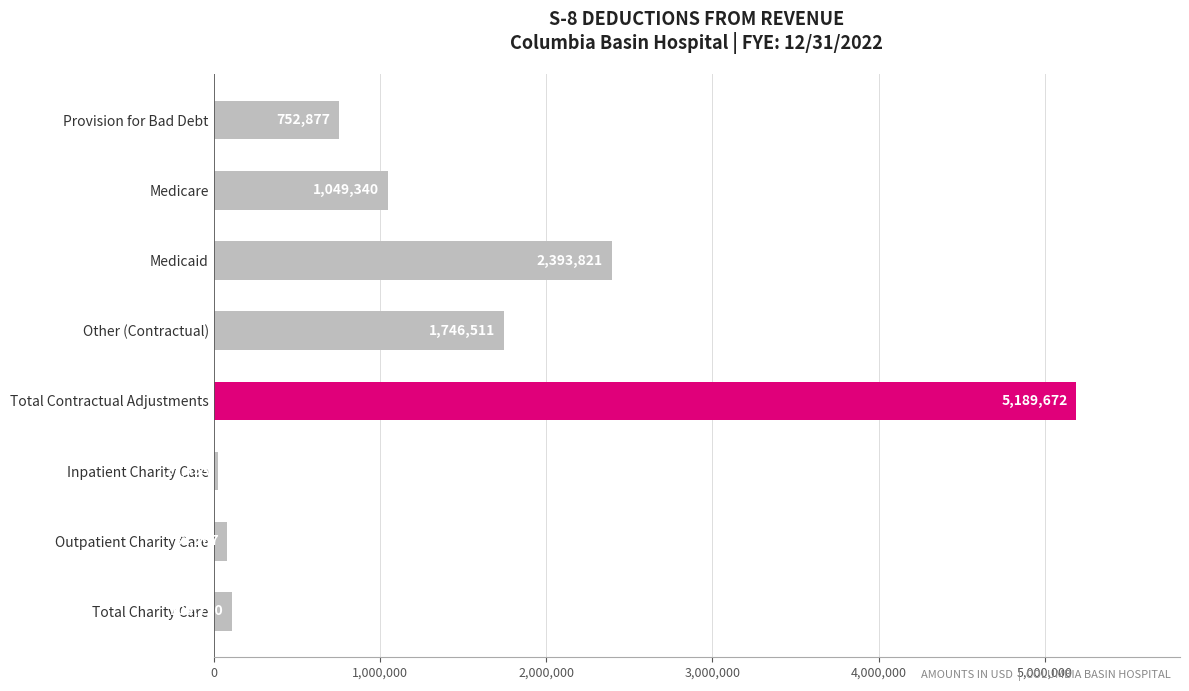

What position from the top is Medicaid?

3